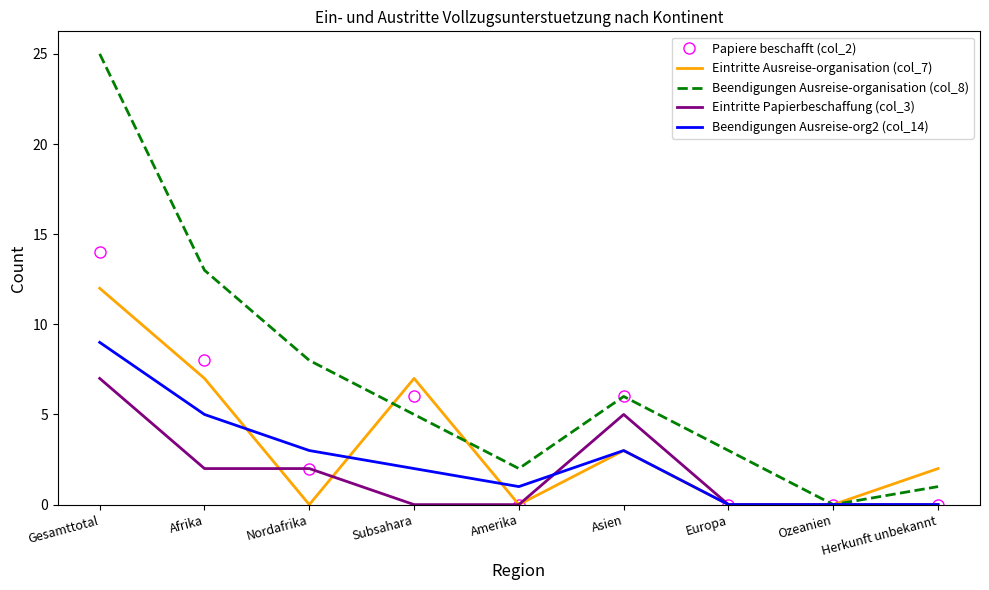

Is it true that Beendigungen Ausreise-org2 (col_14) equals 9 at Gesamttotal?

True